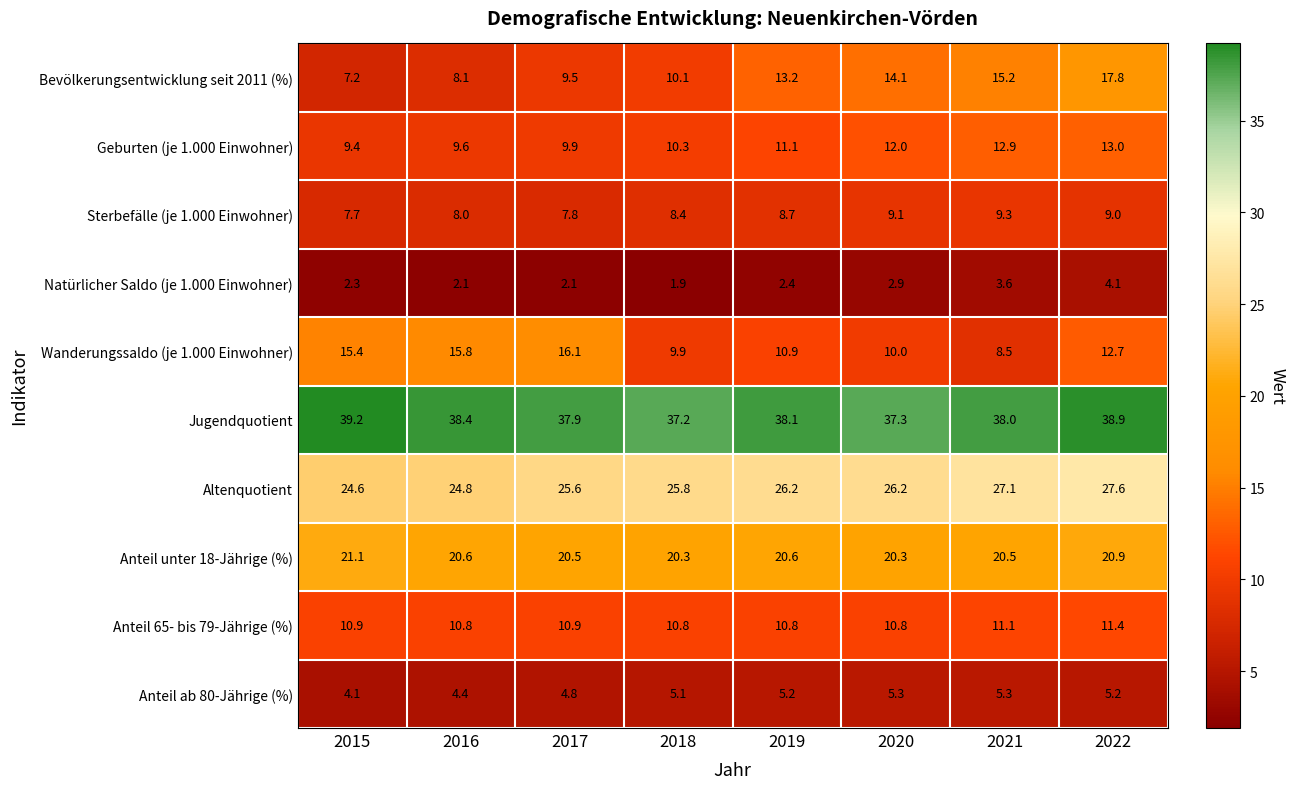

Where is Bevölkerungsentwicklung seit 2011 (%) nearest to the value 12?

2019